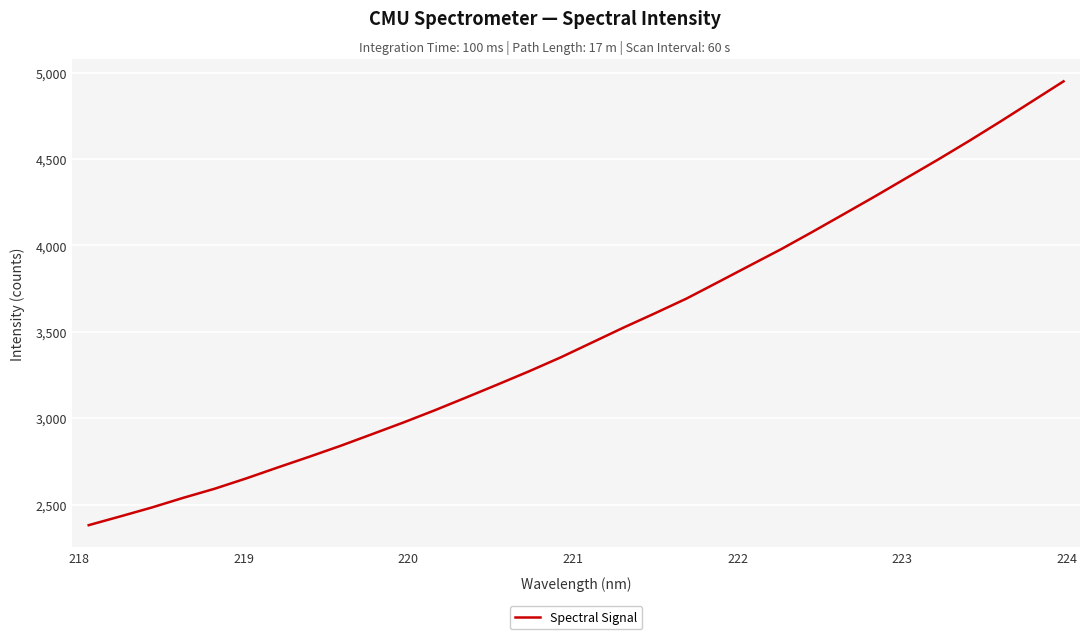

What is the smallest value displayed?

2380.3